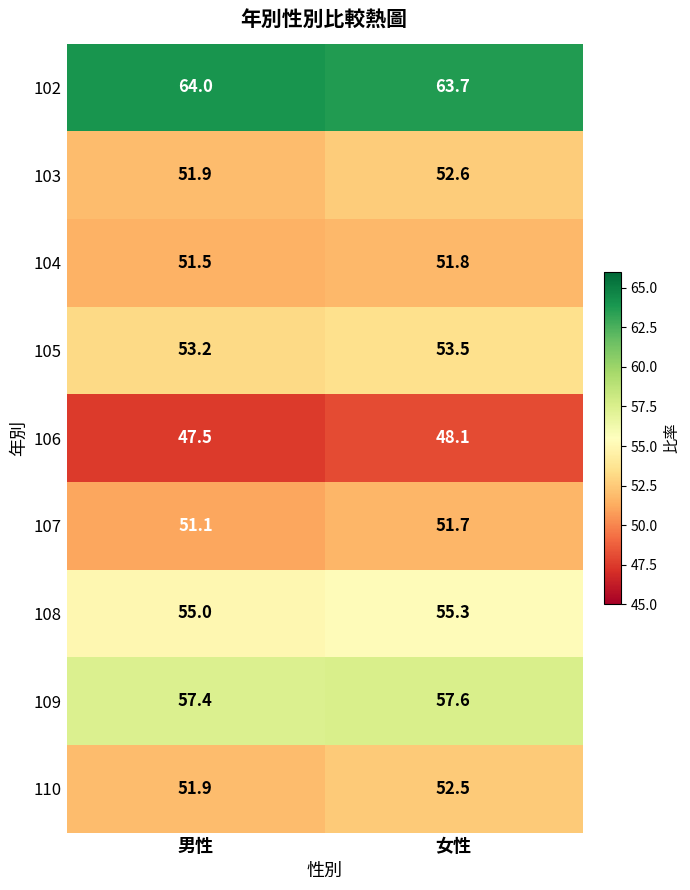

Which series has the widest spread of values?

103